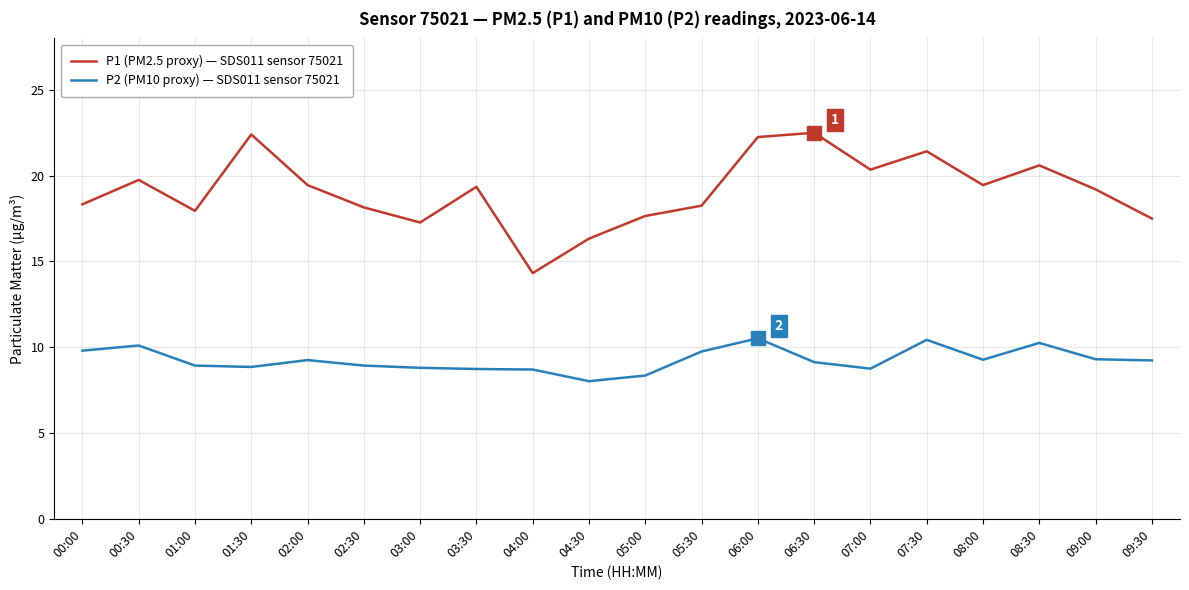

What is the difference between the maximum and minimum values in the P2 (PM10 proxy) — SDS011 sensor 75021 series?

2.5